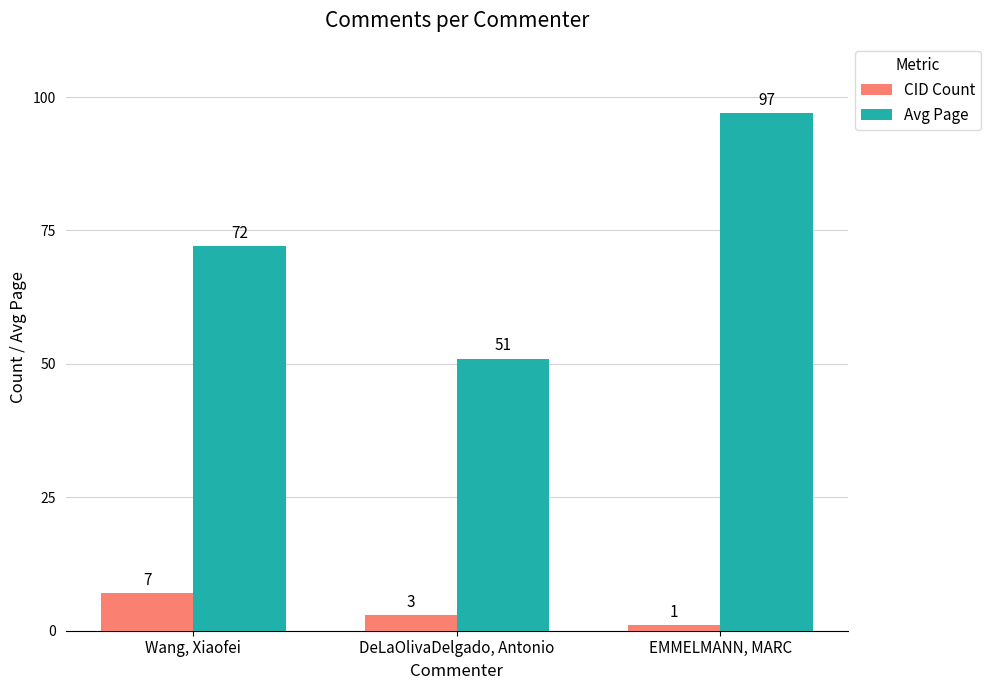

True or false: CID Count has a value of 1 at EMMELMANN, MARC.

True